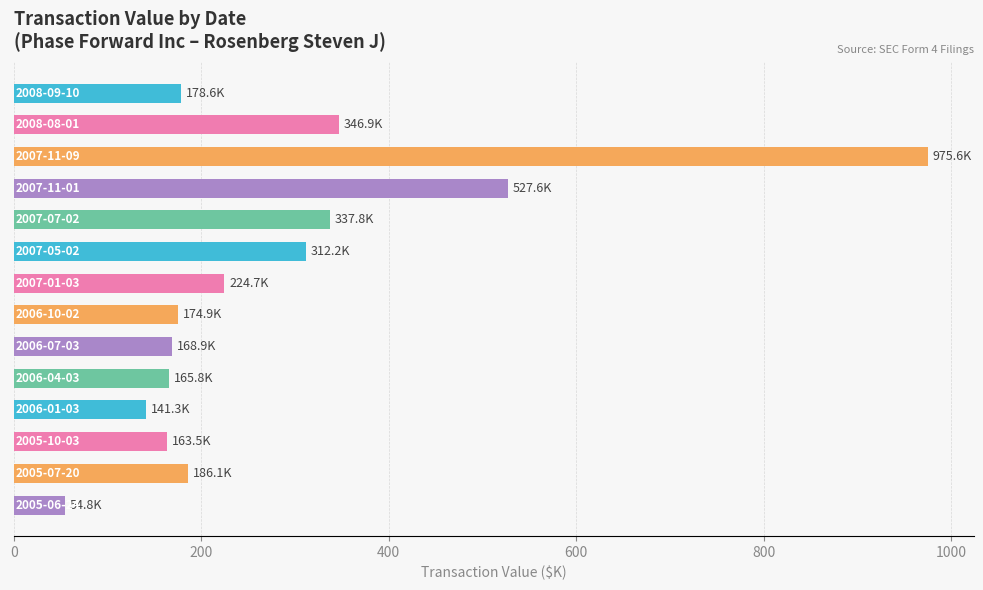

What is the value of the 14th bar from the top?

54.8